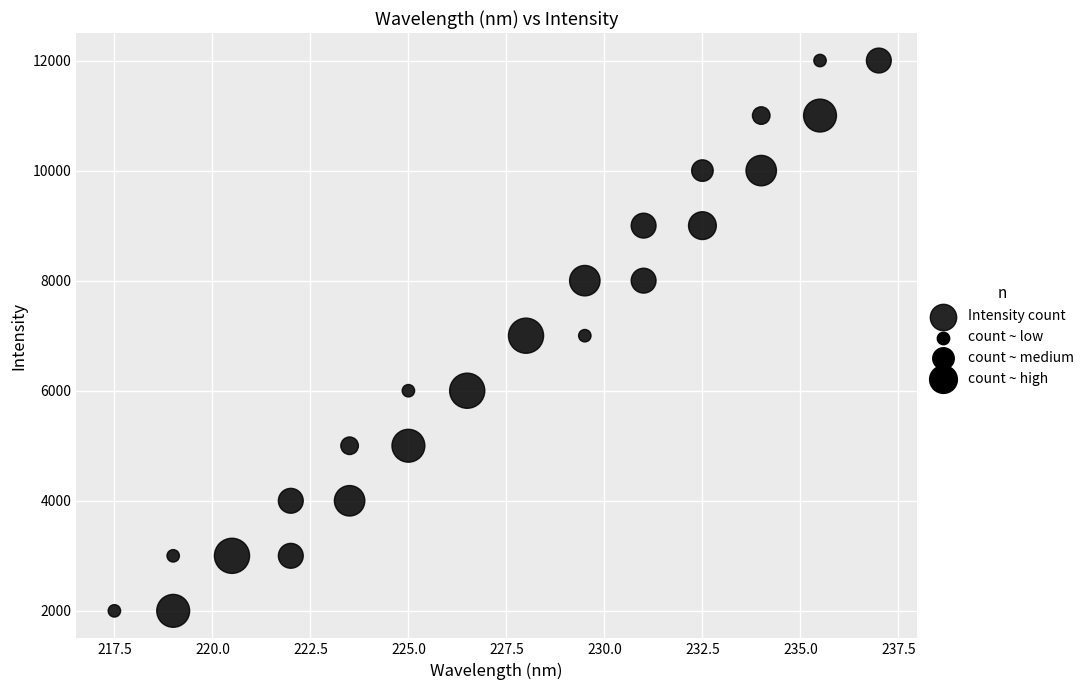

Count the number of points in this scatter plot.

23